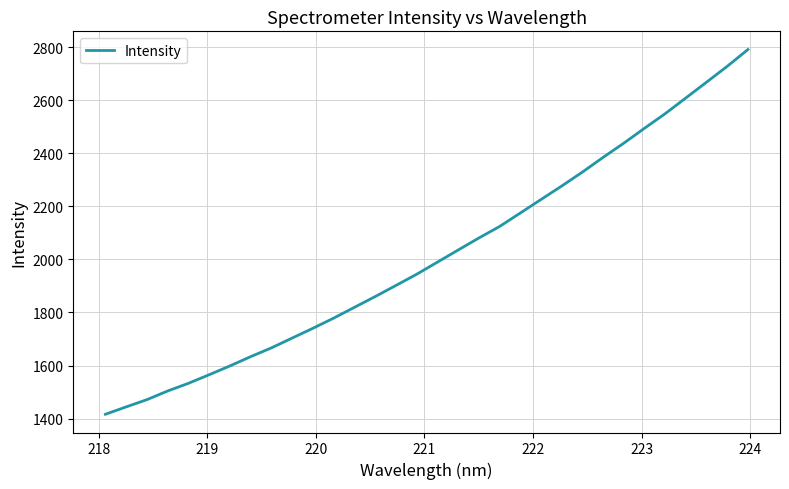

What is the greatest value displayed?

2791.1